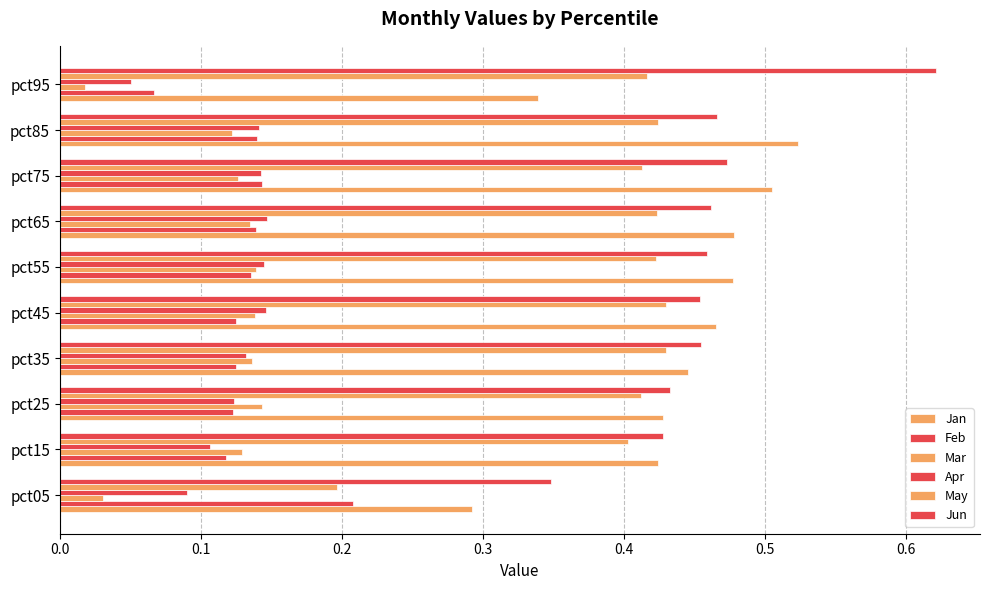

Which series has the largest range (max minus min)?

Jun